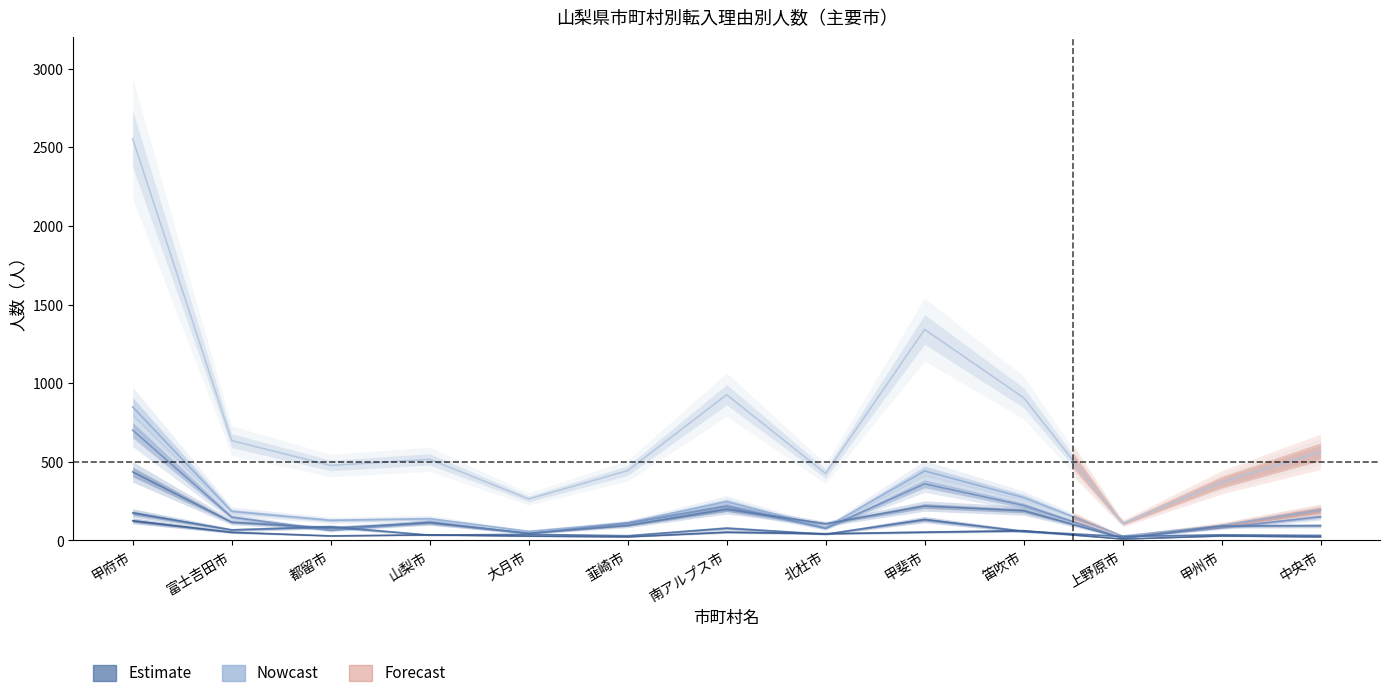

True or false: 住宅事情 has more than 0 points higher than both neighbors.

True